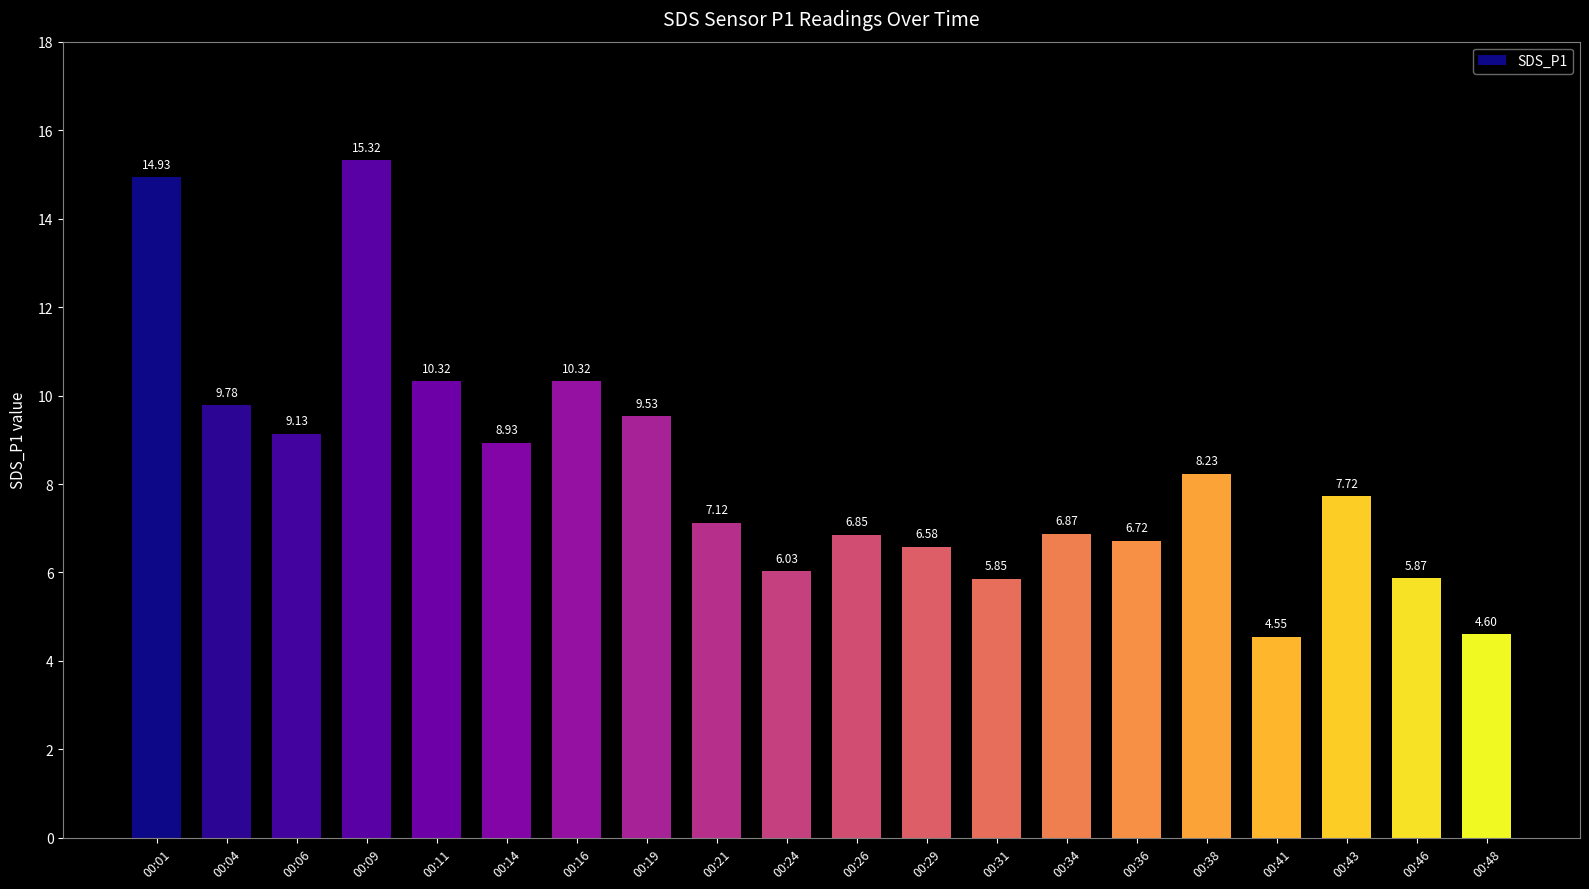

Count the number of categories in the chart.

20